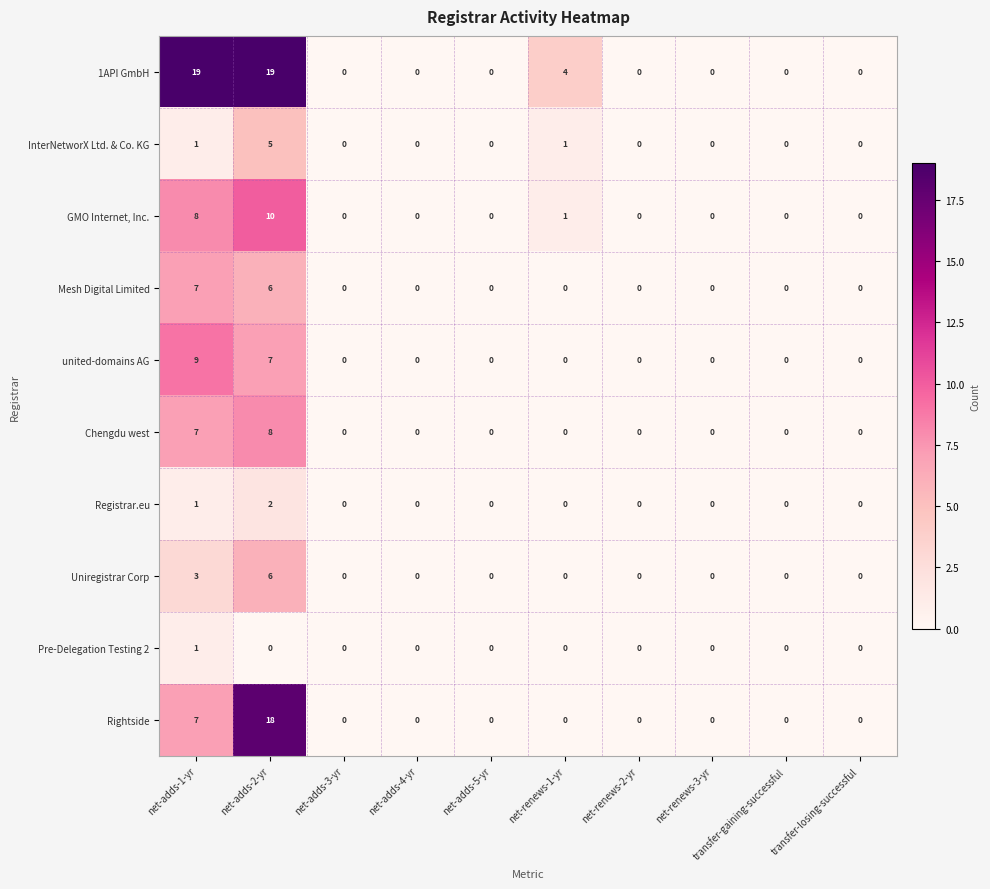

How many values in GMO Internet, Inc. are above zero?

3